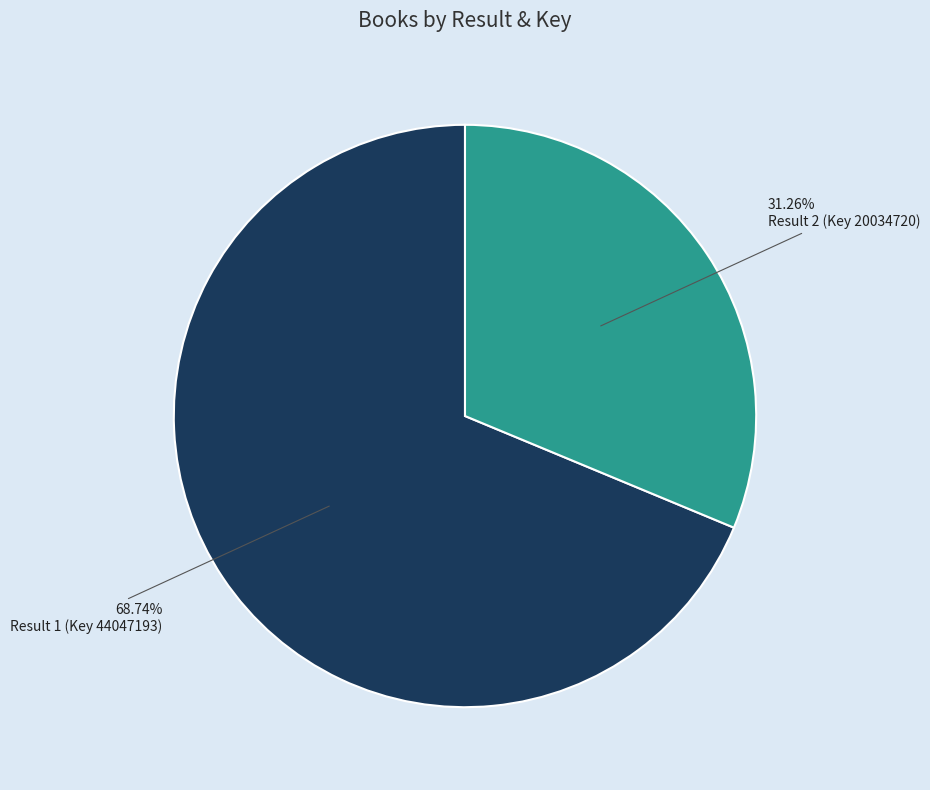

To the nearest percent, what is the average slice percentage?

50%